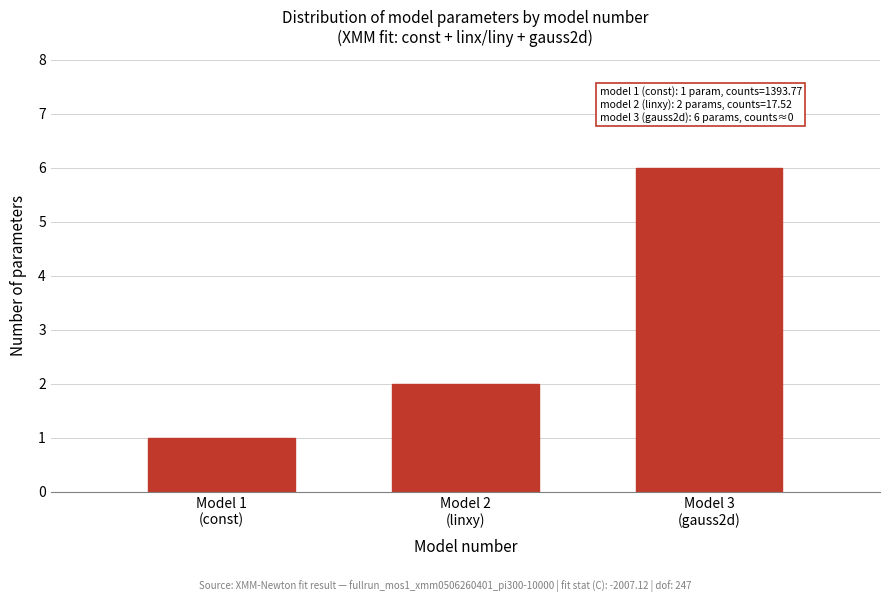

Reading right to left, list all the values displayed in this chart.

6	2	1